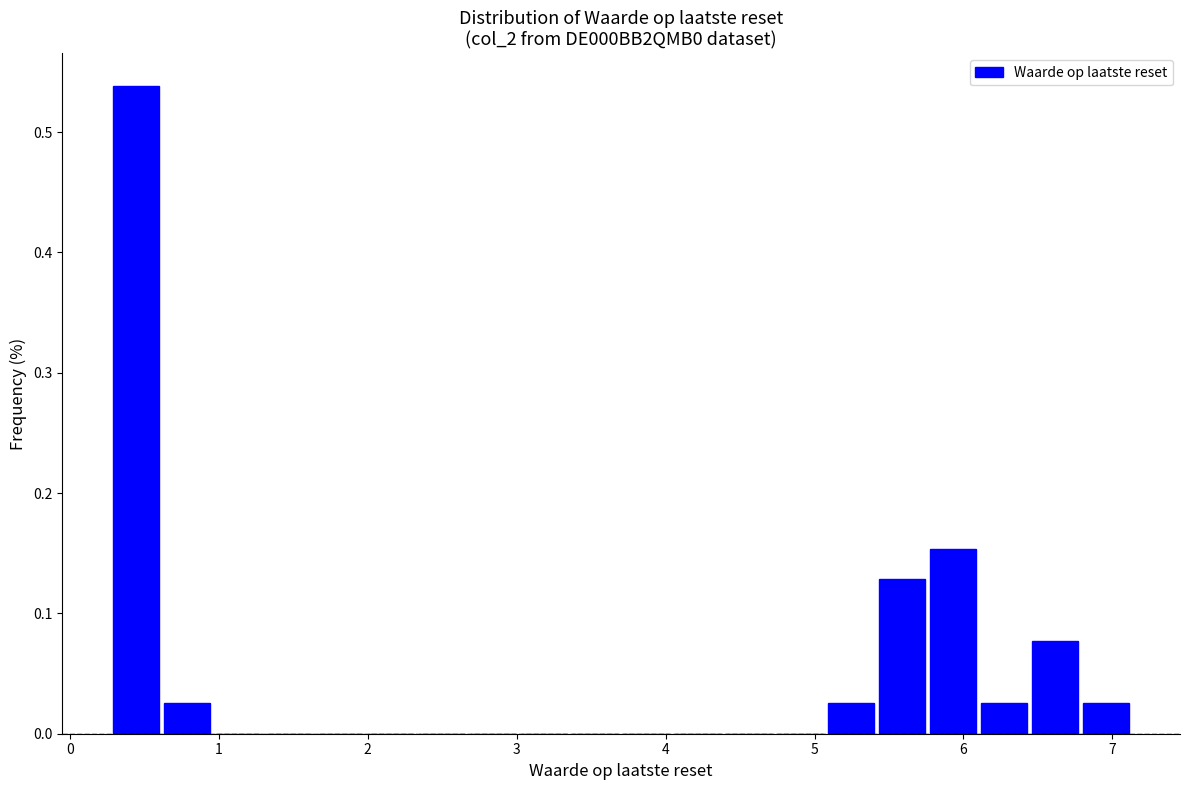

Around what value on the x-axis is the tallest bar? Give the approximate position of its centre, as read against the axis.

0.4